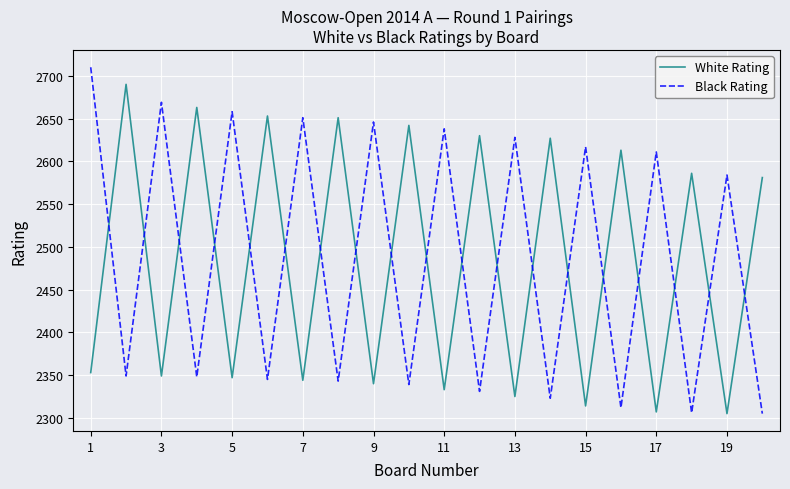

What is the maximum value for White Rating?

2690